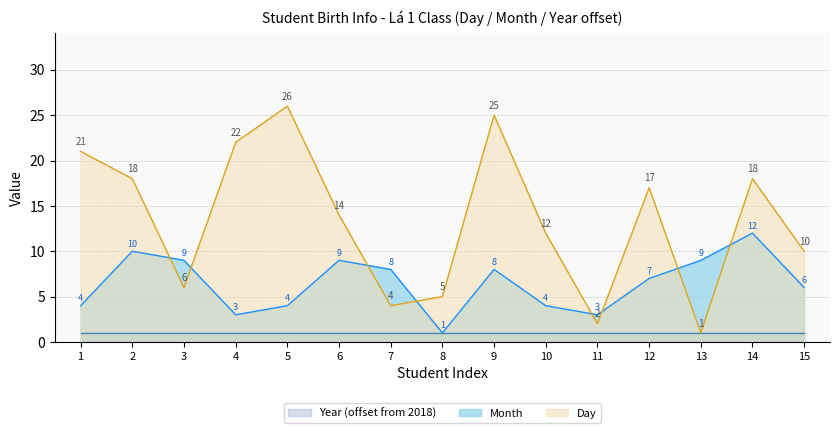

At which category does Month reach its first local valley?

4